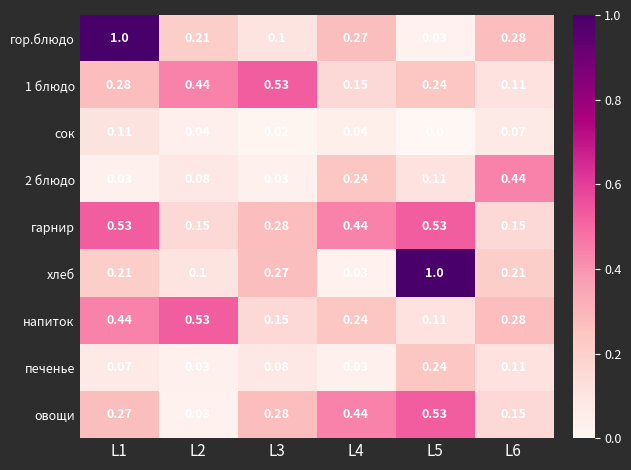

Between L1 and L2, which series saw the biggest shift?

гор.блюдо